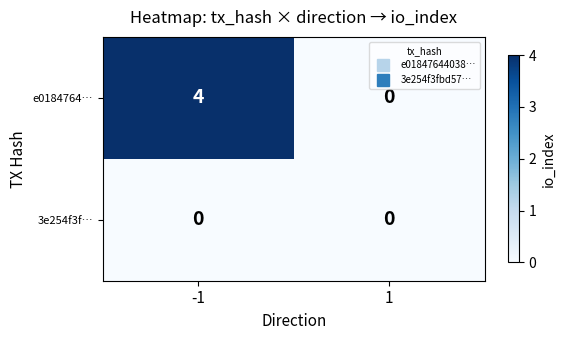

Is it true that e0184764… equals 0 at 1?

True